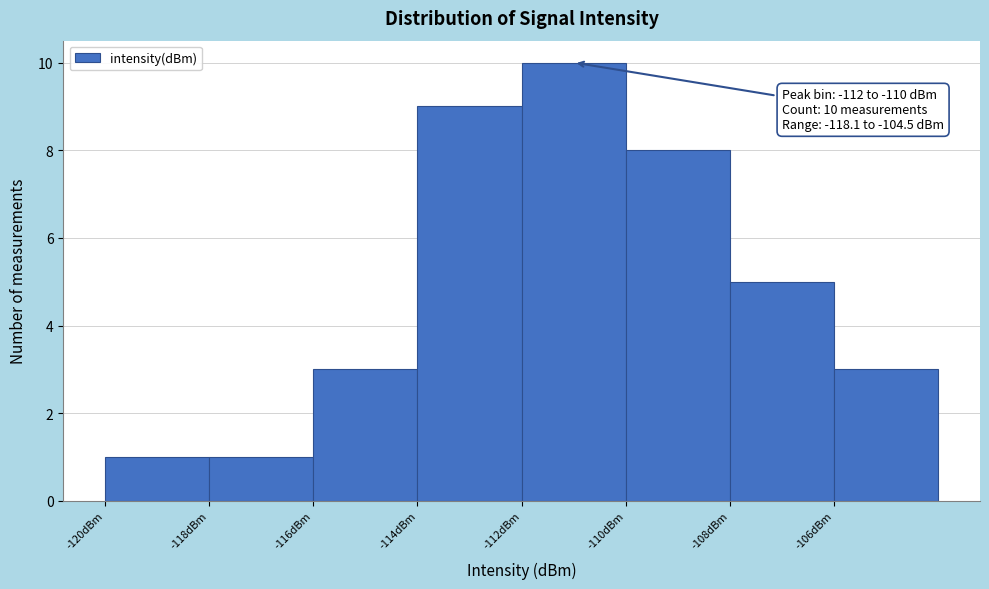

Which range on the x-axis has the tallest bar?

-112 to -110